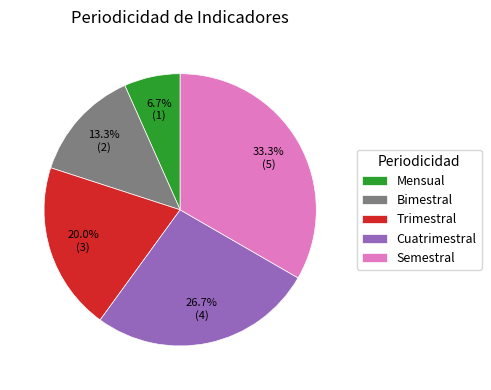

Rank the categories by value from lowest to highest.

Mensual, Bimestral, Trimestral, Cuatrimestral, Semestral